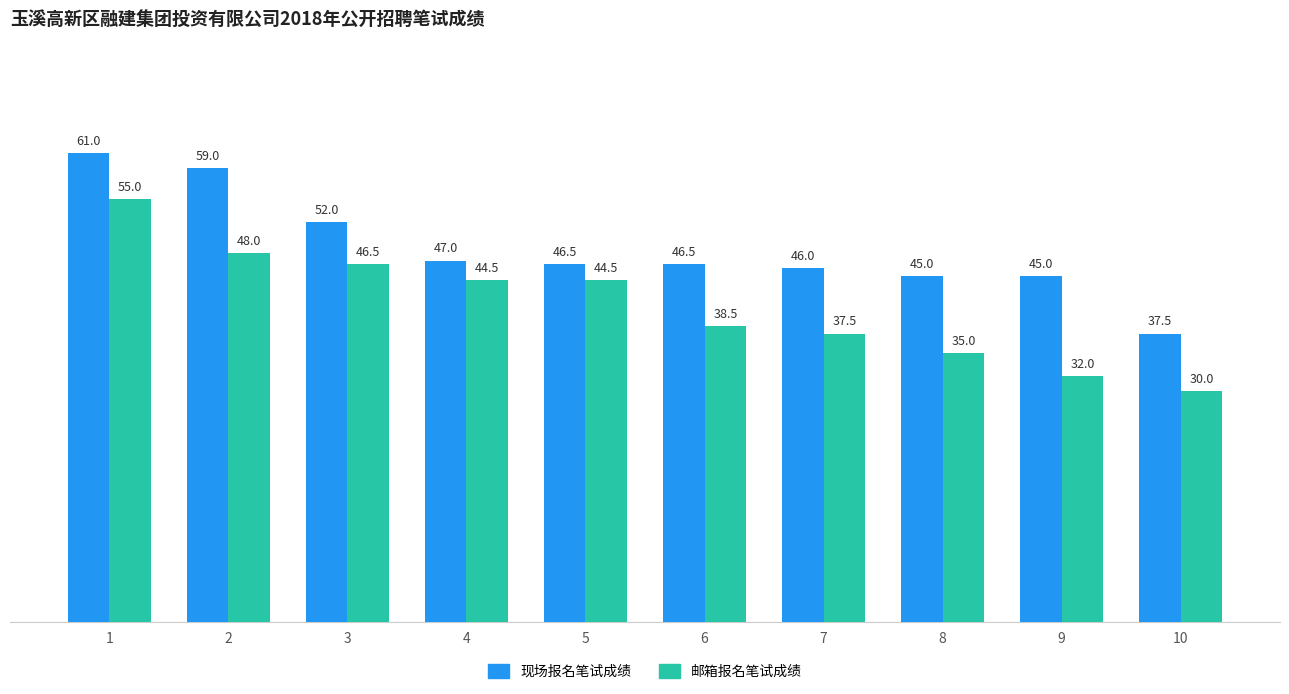

What is the value of the 现场报名笔试成绩 bar at the 9th from the left?

45.0